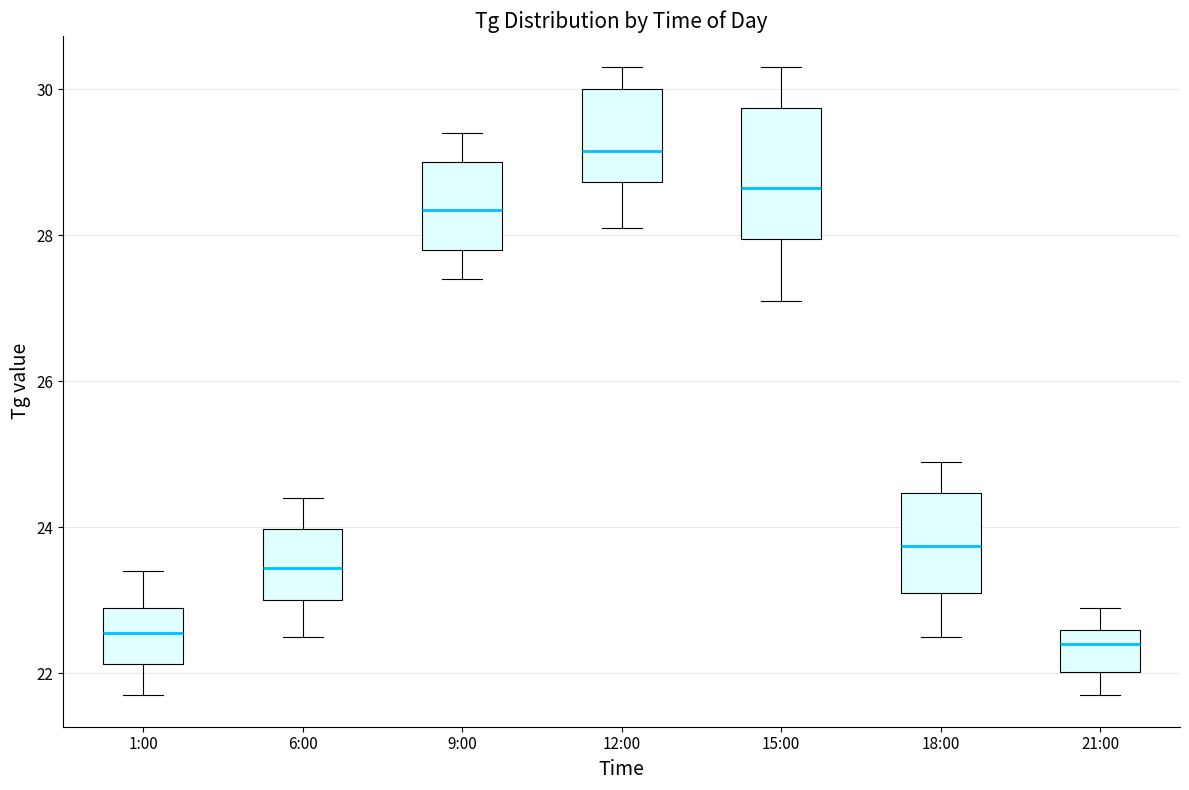

Reading left to right, transcribe this box plot: for each box, give where its median line is, the range the box spans, and where its two whiskers end, as read against the y-axis. The values are not printed on the chart, so give them approximately, as read against the axis.

1:00: median 22.6, box 22.2 to 23.0, whiskers 21.8 to 23.4
6:00: median 23.4, box 23.0 to 24.0, whiskers 22.6 to 24.4
9:00: median 28.4, box 27.8 to 29.0, whiskers 27.4 to 29.4
12:00: median 29.2, box 28.8 to 30.0, whiskers 28.2 to 30.4
15:00: median 28.6, box 28.0 to 29.8, whiskers 27.2 to 30.4
18:00: median 23.8, box 23.2 to 24.4, whiskers 22.6 to 25.0
21:00: median 22.4, box 22.0 to 22.6, whiskers 21.8 to 23.0